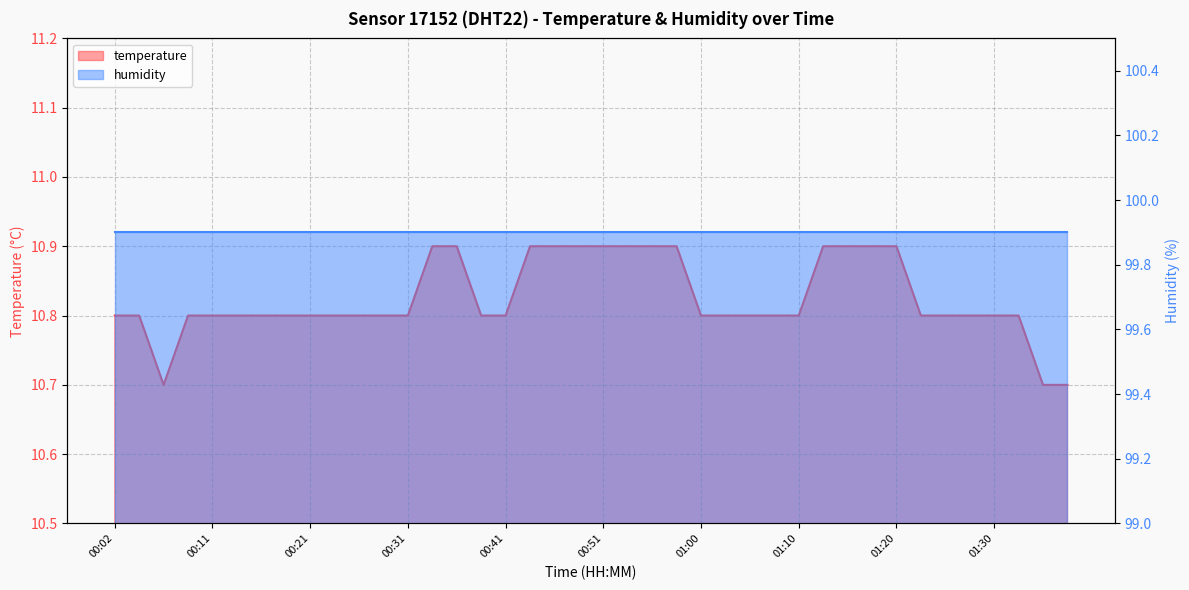

What is the sum of all values?

433.0